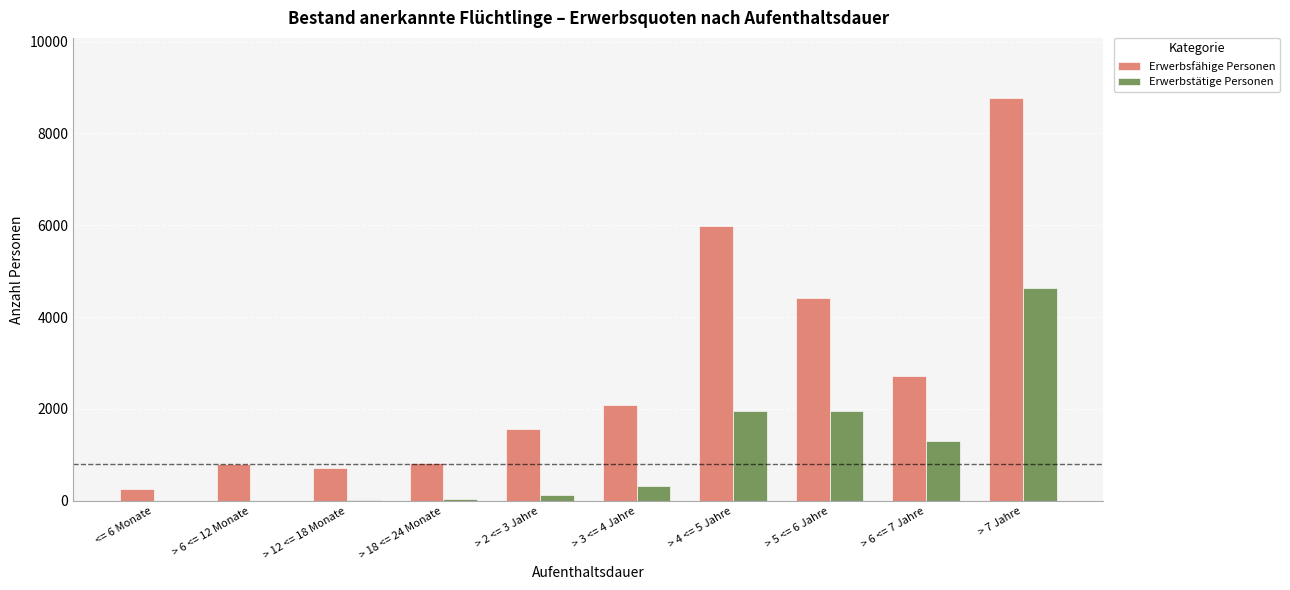

The Erwerbsfähige Personen series shows 288 at > 6 <= 12 Monate. True or false?

False